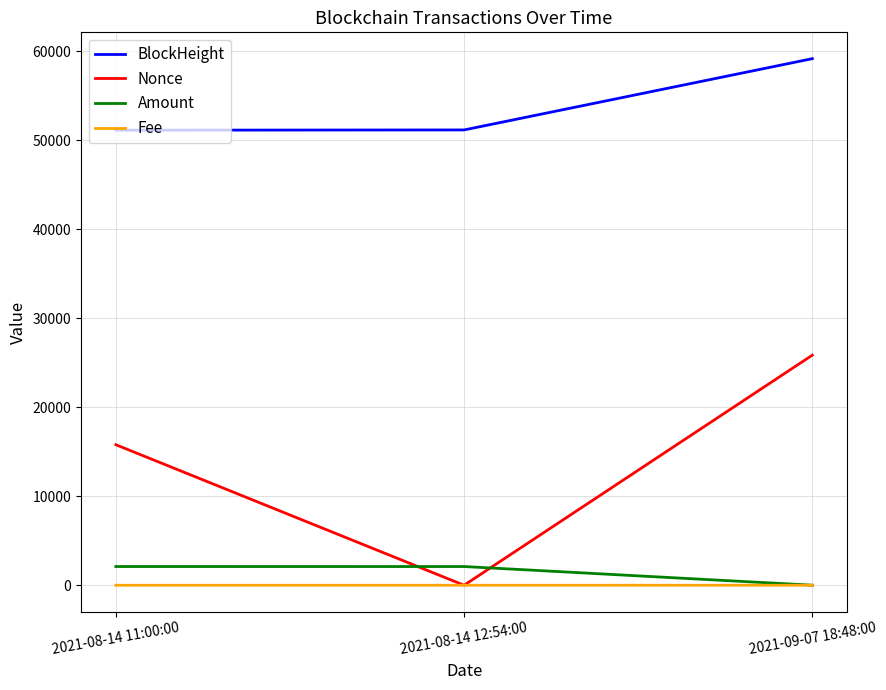

At which category is the sum across all series the highest?

2021-09-07 18:48:00